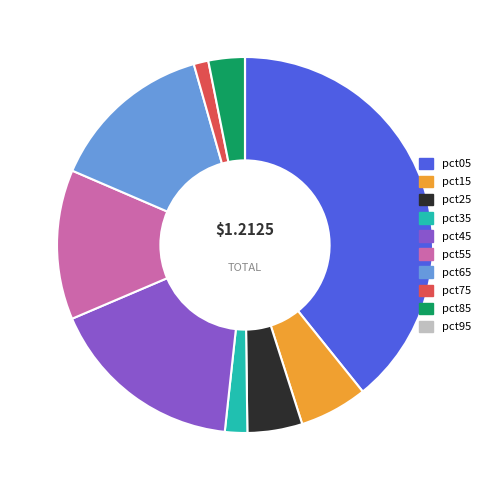

Does pct45 represent more than half of the total?

No